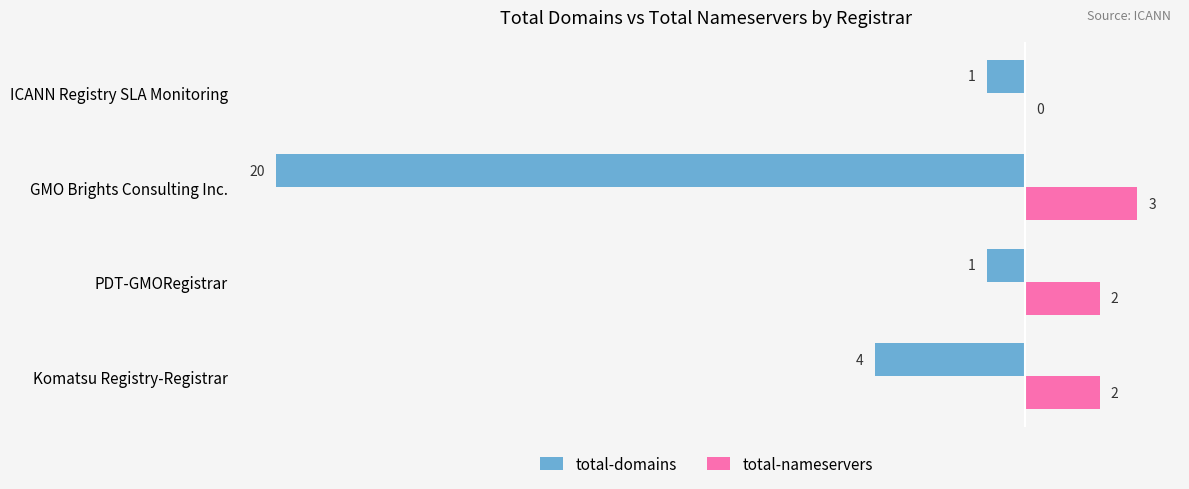

Is it true that total-nameservers equals 4 at GMO Brights Consulting Inc.?

False